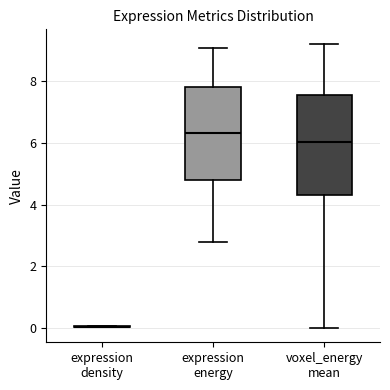

Reading left to right, read every box against the y-axis: the position of its median line, the range the box covers, and the ends of its whiskers. The values are not printed on the chart, so give them approximately, as read against the axis.

expression density: box collapsed to a line at 0.0, whiskers 0.0 to 0.0
expression energy: median 6.4, box 4.8 to 7.8, whiskers 2.8 to 9.0
voxel_energy mean: median 6.0, box 4.4 to 7.6, whiskers 0.0 to 9.2